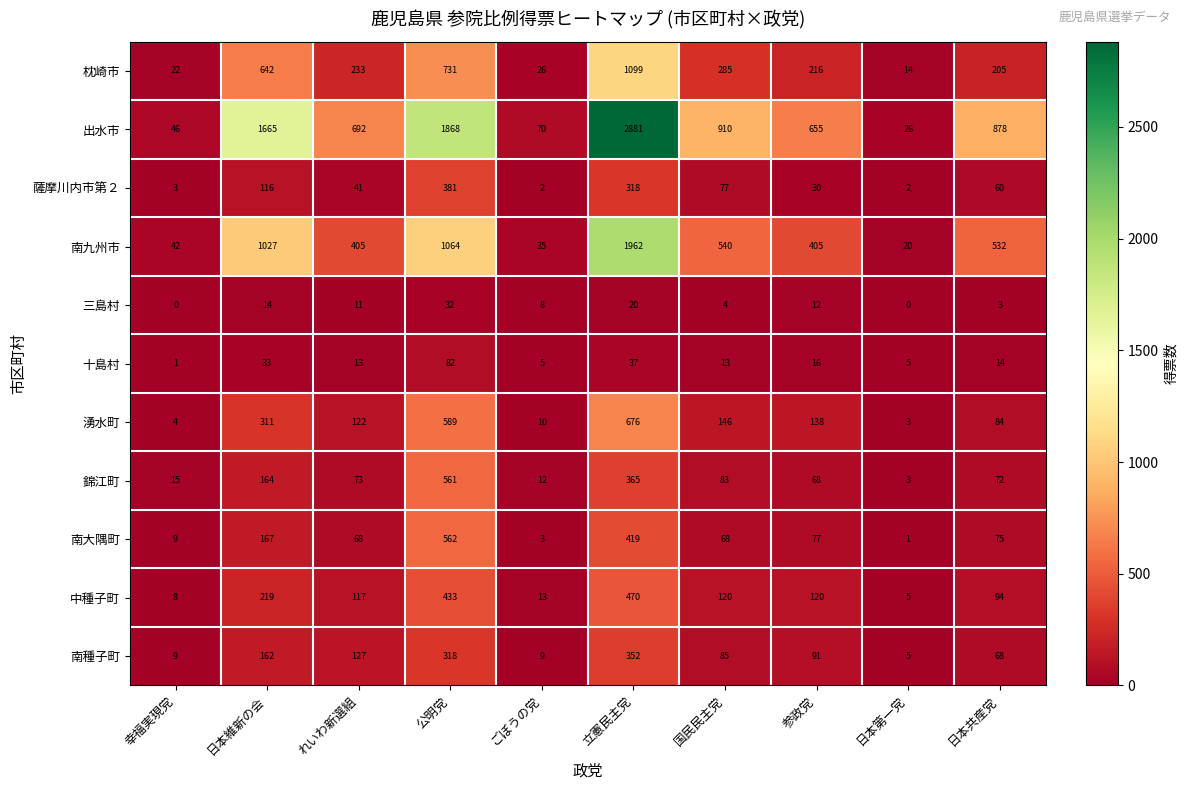

What is the difference between the highest and lowest values at れいわ新選組?

681